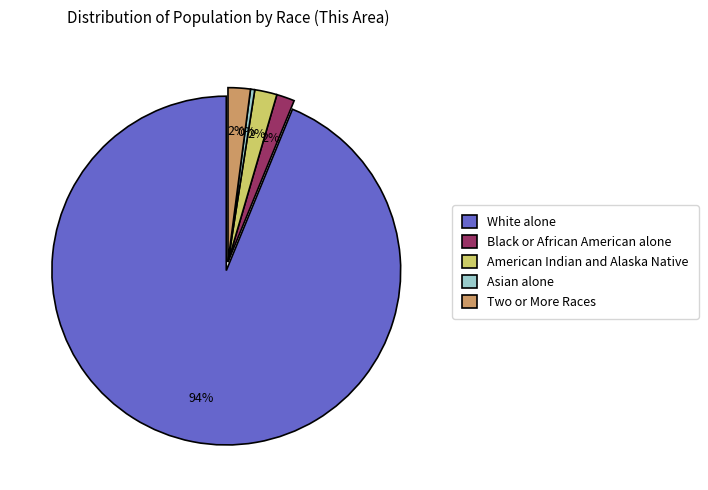

Is there a majority slice in this chart?

Yes